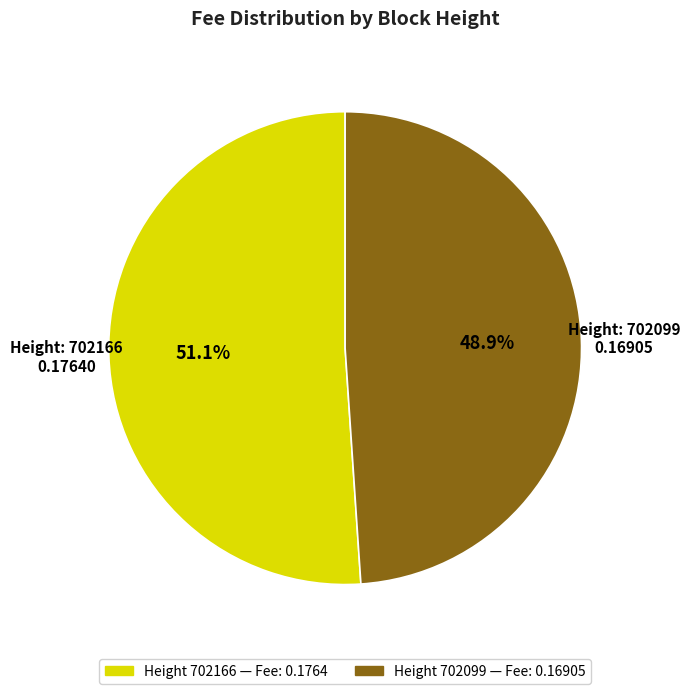

How many slices are in this pie chart?

2